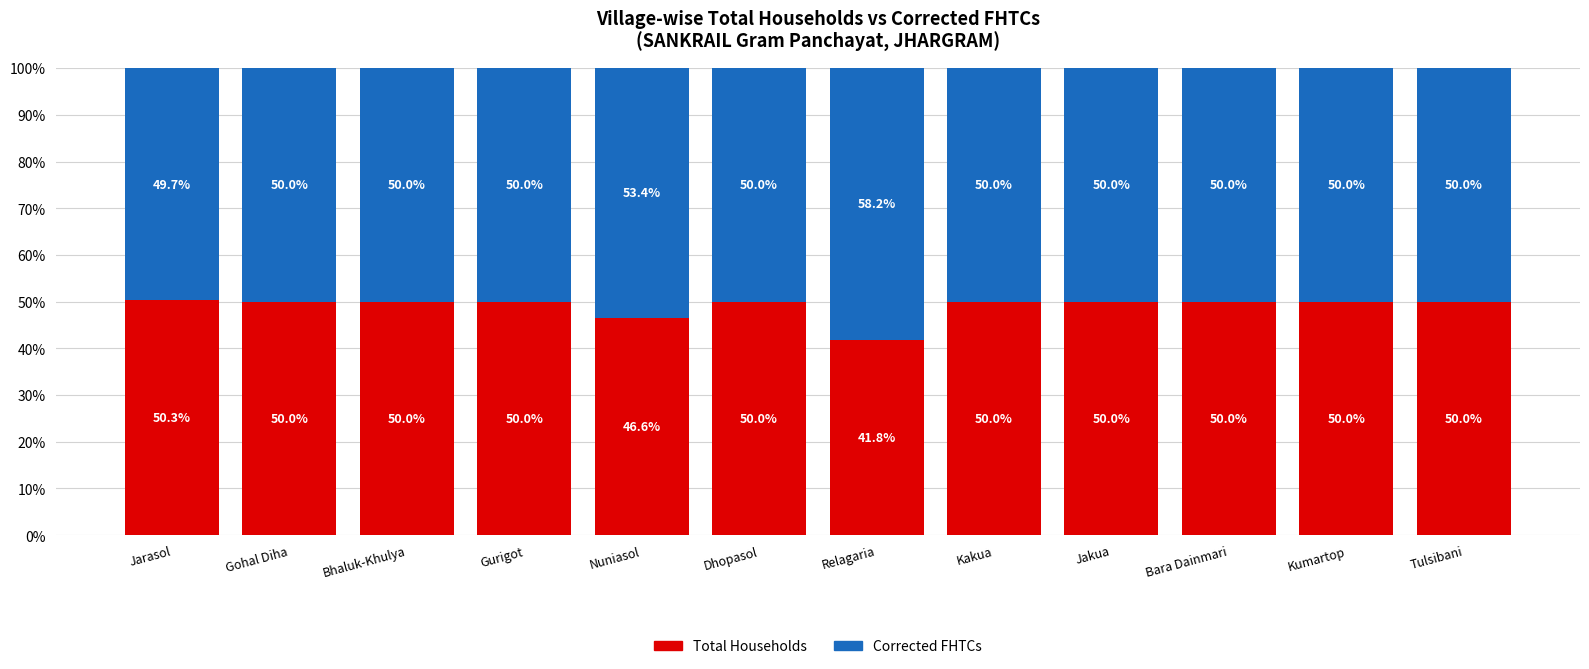

Are the bars grouped side by side (vs. stacked)?

No